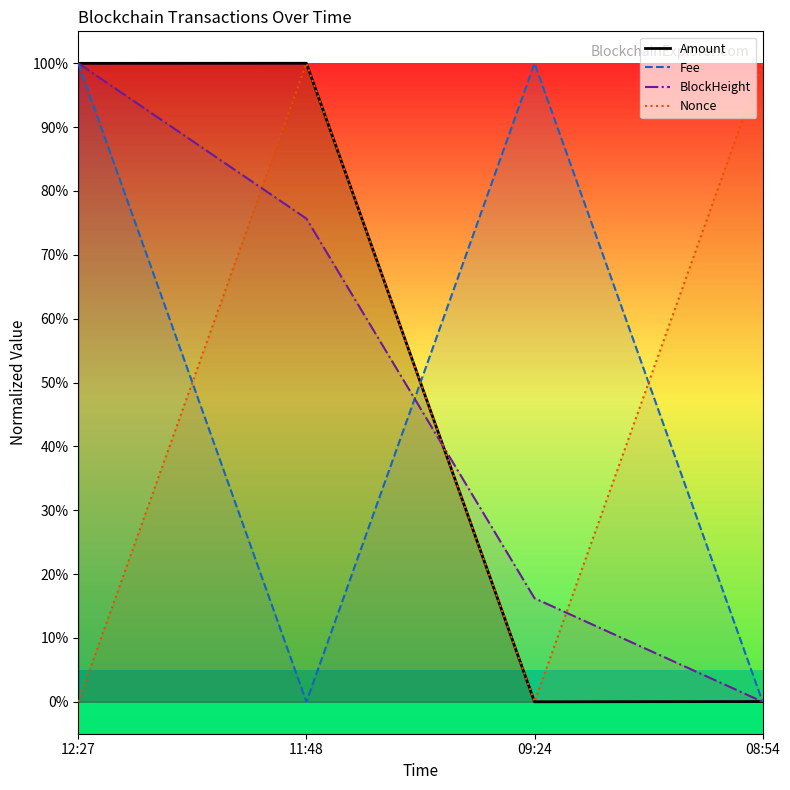

The Nonce series shows 147.7 at 08:54. True or false?

False